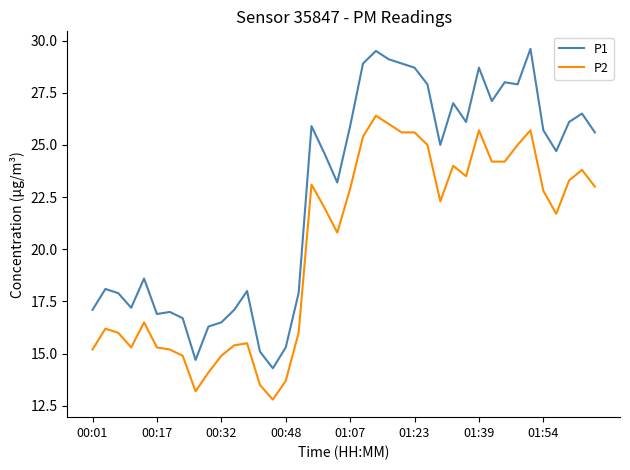

What is the difference between the maximum and minimum values in the P2 series?

13.6